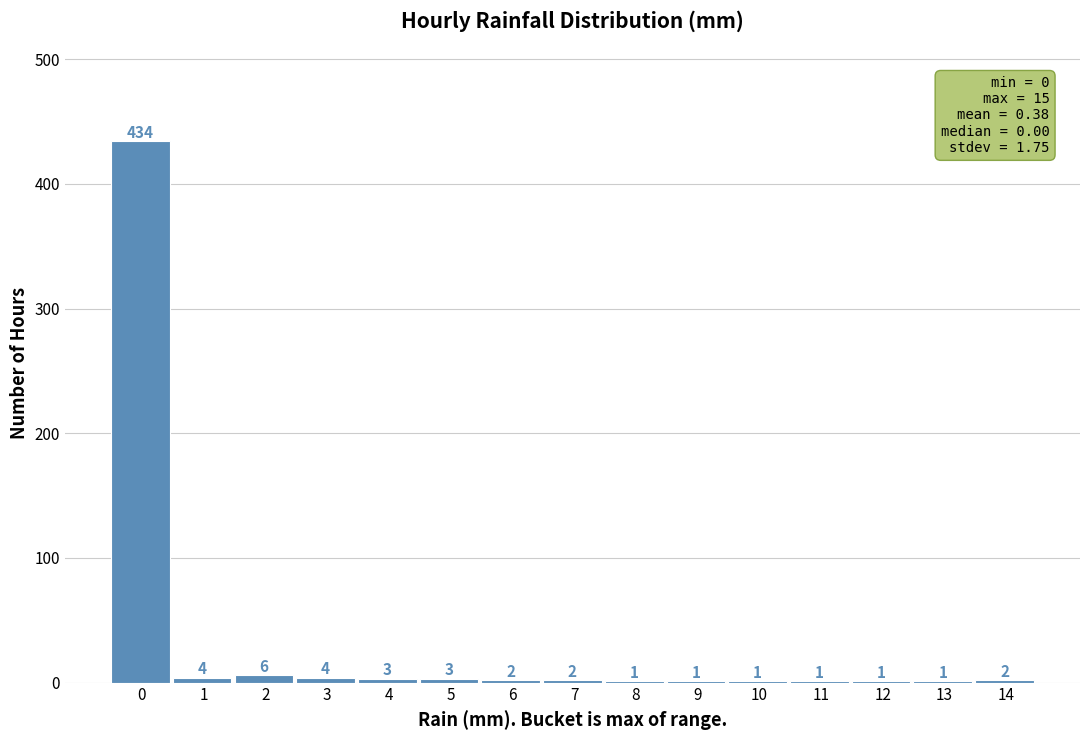

Reading left to right, extract all data points from this chart.

0=434	1=4	2=6	3=4	4=3	5=3	6=2	7=2	8=1	9=1	10=1	11=1	12=1	13=1	14=2